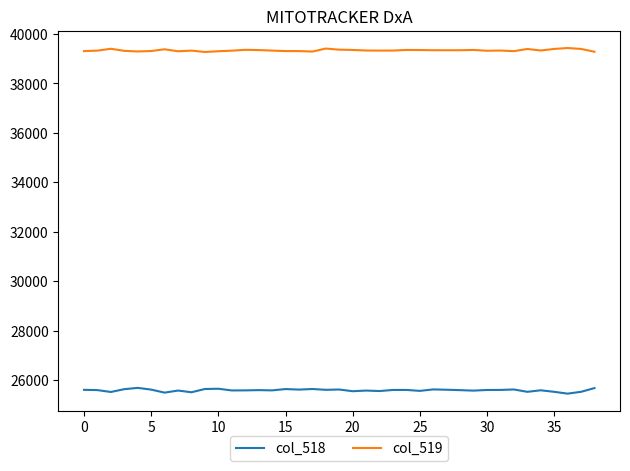

Which series has the largest total across all categories?

col_519